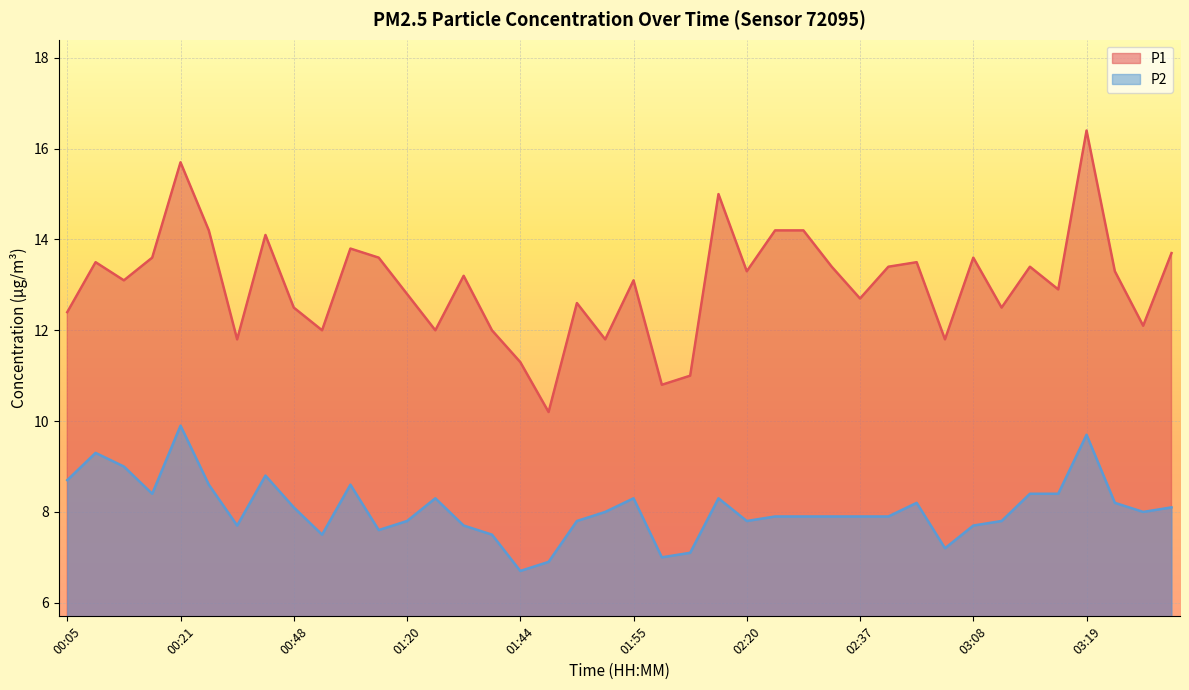

Reading left to right, extract all data points from this chart.

P1: 12.4	13.5	13.1	13.6	15.7	14.2	11.8	14.1	12.5	12.0	13.8	13.6	12.8	12.0	13.2	12.0	11.3	10.2	12.6	11.8	13.1	10.8	11.0	15.0	13.3	14.2	14.2	13.4	12.7	13.4	13.5	11.8	13.6	12.5	13.4	12.9	16.4	13.3	12.1	13.7
P2: 8.7	9.3	9.0	8.4	9.9	8.6	7.7	8.8	8.1	7.5	8.6	7.6	7.8	8.3	7.7	7.5	6.7	6.9	7.8	8.0	8.3	7.0	7.1	8.3	7.8	7.9	7.9	7.9	7.9	7.9	8.2	7.2	7.7	7.8	8.4	8.4	9.7	8.2	8.0	8.1